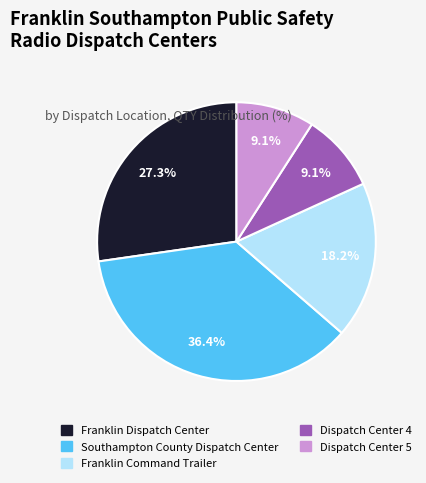

How many segments does this pie chart have?

5